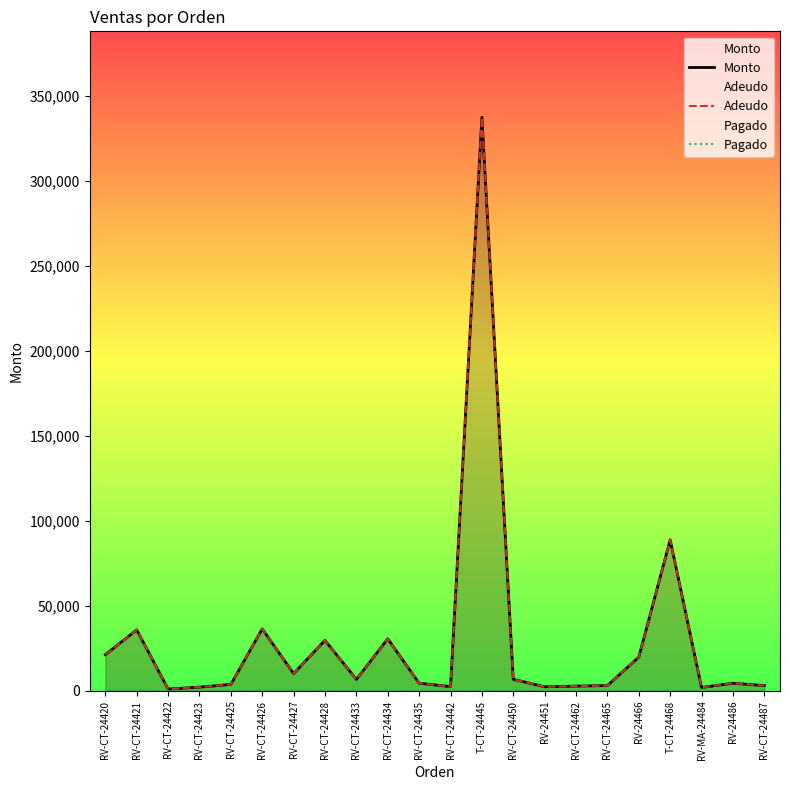

List the series in order of their peak value, highest first.

Monto, Adeudo, Pagado